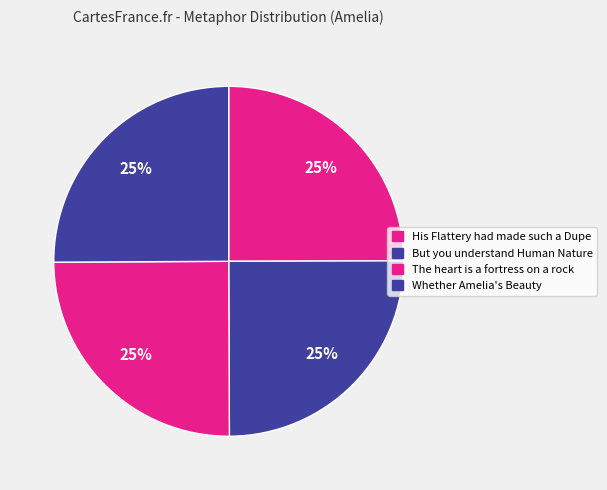

Count the number of slices in the pie.

4